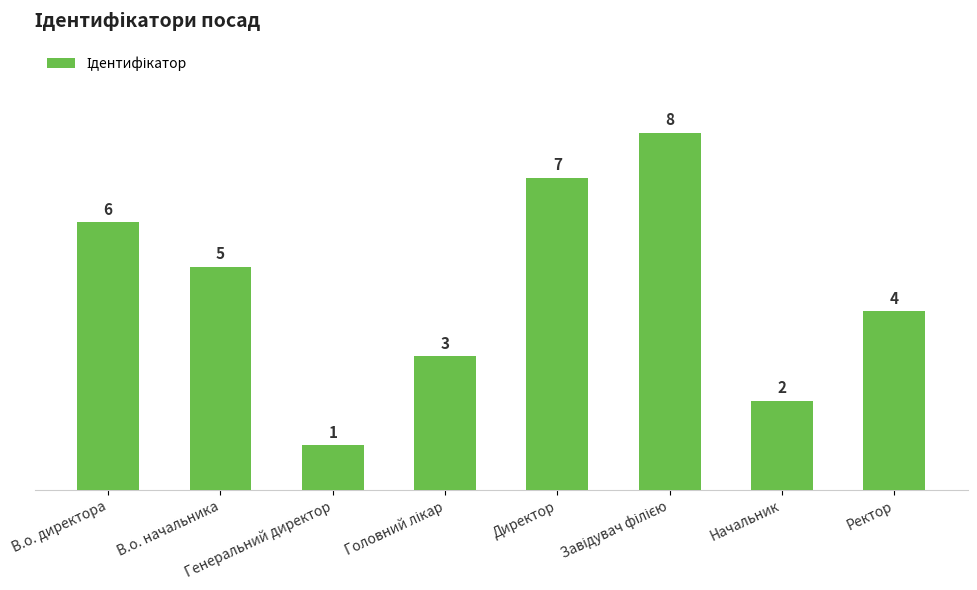

Reading right to left, extract all data points from this chart.

4	2	8	7	3	1	5	6